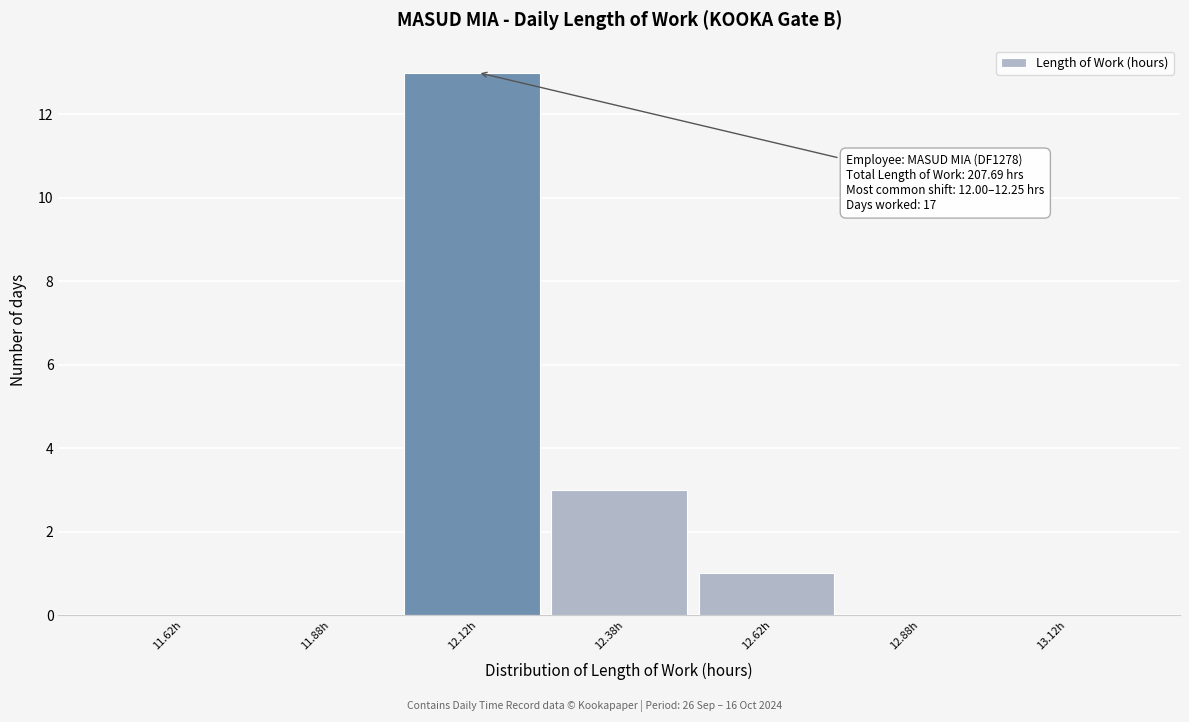

Over which range of the x-axis is the bar tallest?

12.00 to 12.25